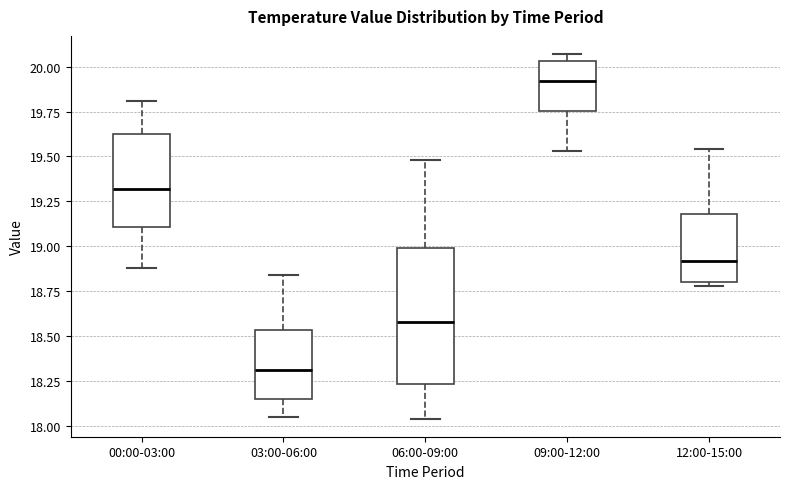

Reading left to right, transcribe this box plot: for each box, give where its median line is, the range the box spans, and where its two whiskers end, as read against the y-axis. The values are not printed on the chart, so give them approximately, as read against the axis.

00:00-03:00: median 19.30, box 19.10 to 19.60, whiskers 18.90 to 19.80
03:00-06:00: median 18.30, box 18.15 to 18.55, whiskers 18.05 to 18.85
06:00-09:00: median 18.60, box 18.25 to 19.00, whiskers 18.05 to 19.50
09:00-12:00: median 19.90, box 19.75 to 20.05, whiskers 19.55 to 20.05 (just above the box's upper edge)
12:00-15:00: median 18.90, box 18.80 to 19.20, whiskers 18.80 (just below the box's lower edge) to 19.55